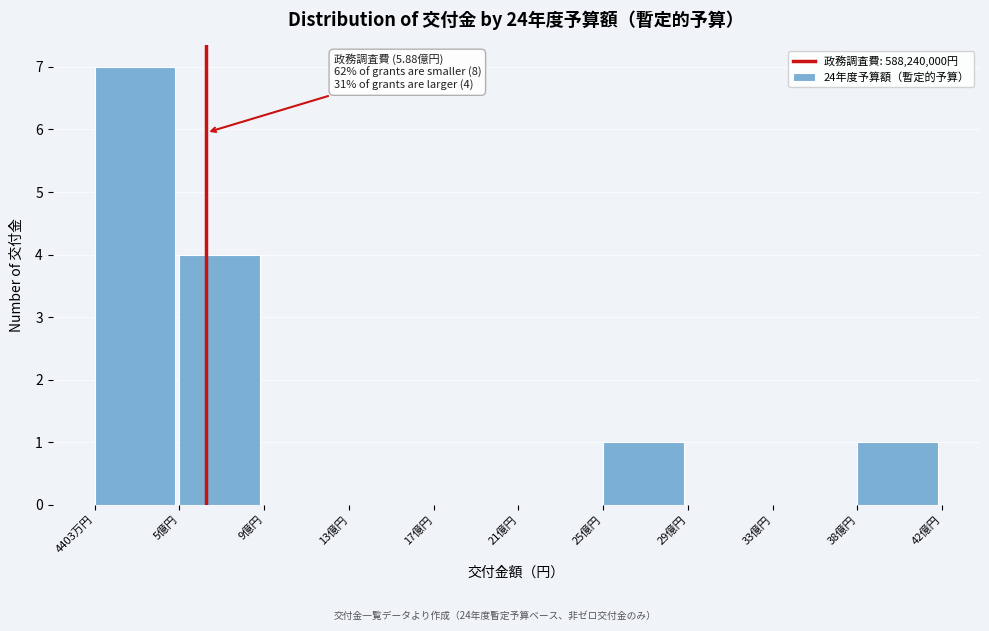

Reading right to left, extract all data points from this chart.

38億円=1	33億円=0	29億円=0	25億円=1	21億円=0	17億円=0	13億円=0	9億円=0	5億円=4	4403万円=7